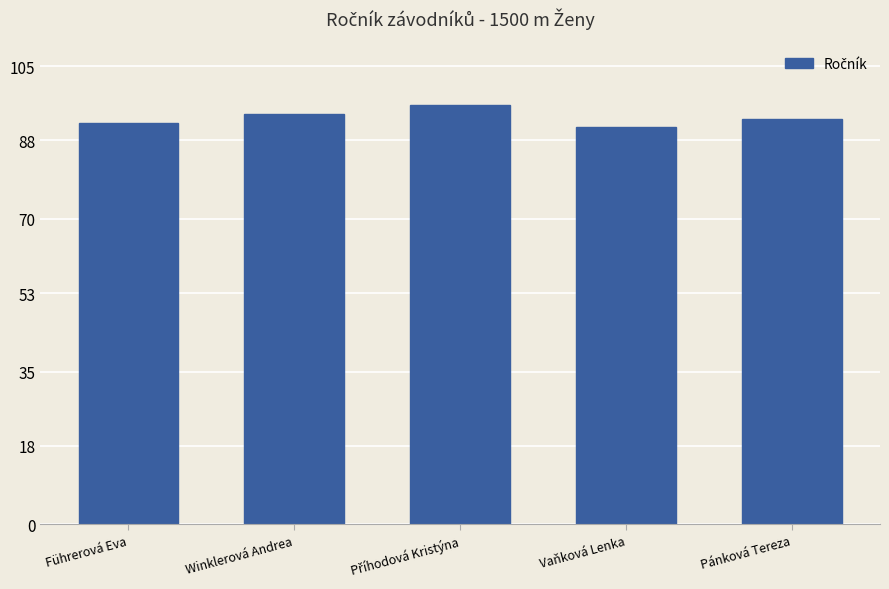

Which label corresponds to the smallest value in the chart?

Vaňková Lenka